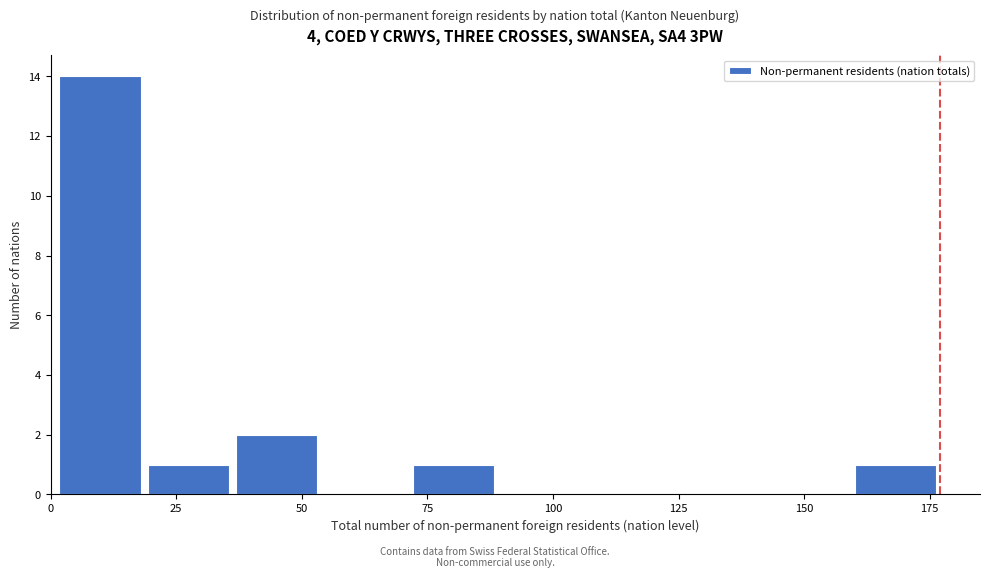

Read against the x-axis, roughly where is the centre of the tallest bar?

10